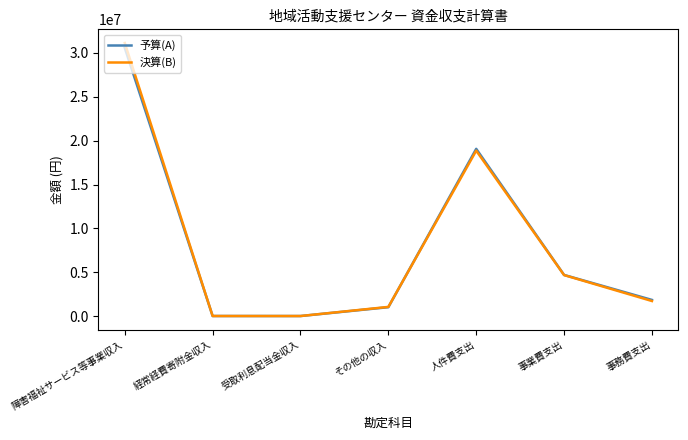

Is it true that 予算(A) equals 19067000 at 人件費支出?

True